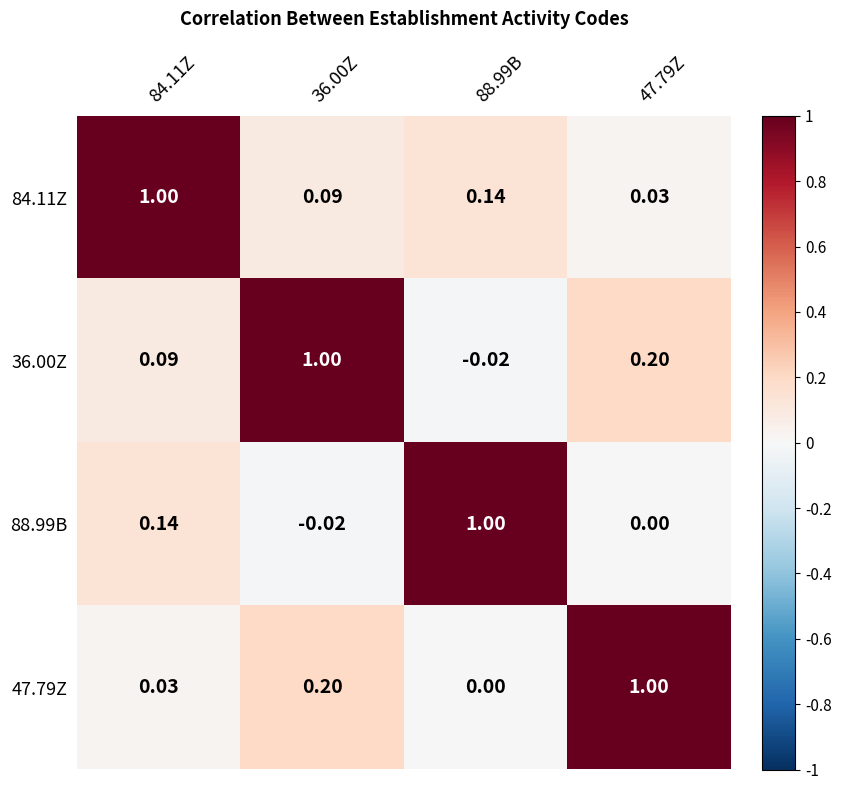

Is the value of 36.00Z at 84.11Z greater than the value of 84.11Z at 47.79Z?

Yes